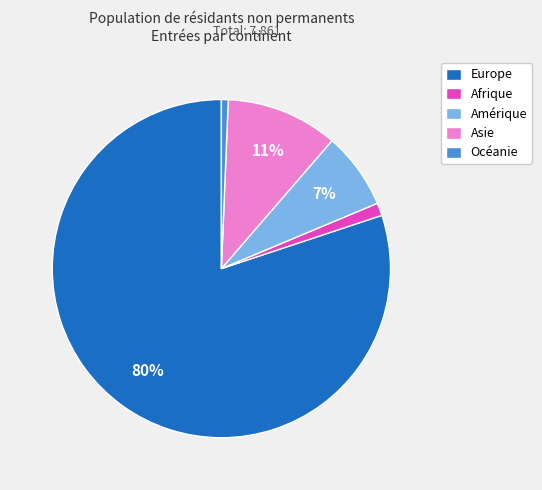

What is the largest slice in the pie chart?

Europe